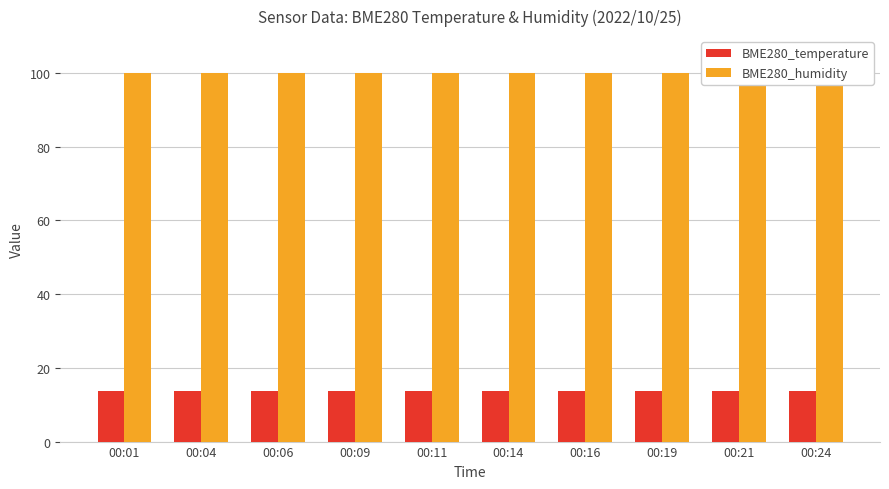

What is the value of the BME280_temperature bar at the 9th from the left?

13.7